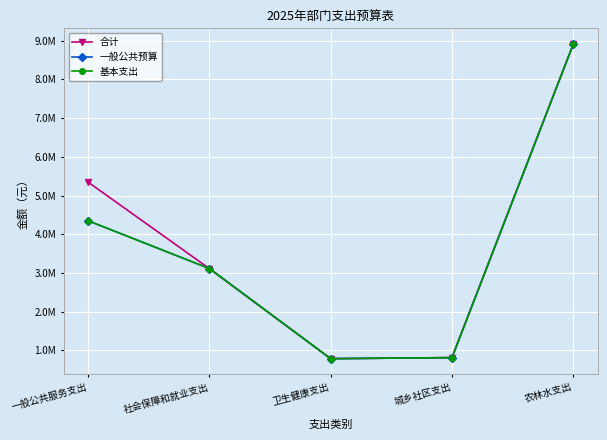

True or false: 基本支出 and 一般公共预算 intersect in this chart.

False